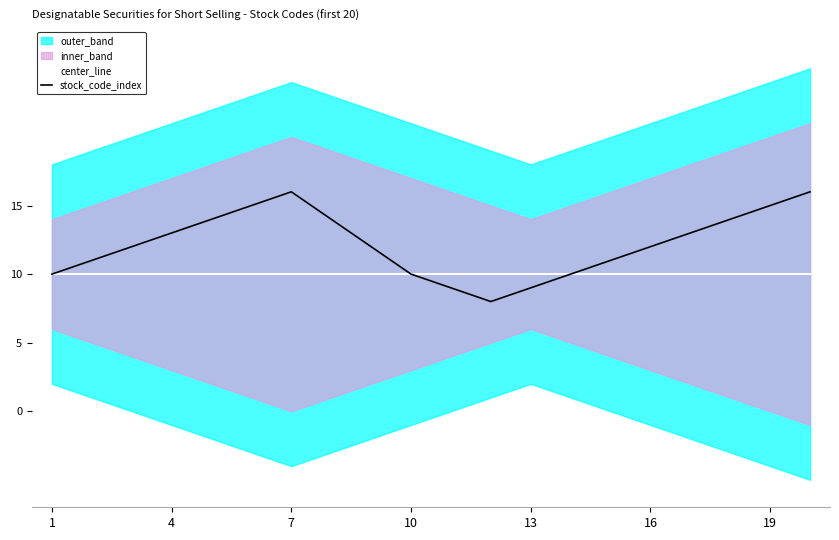

At which category does stock_code_index reach its first local peak?

7